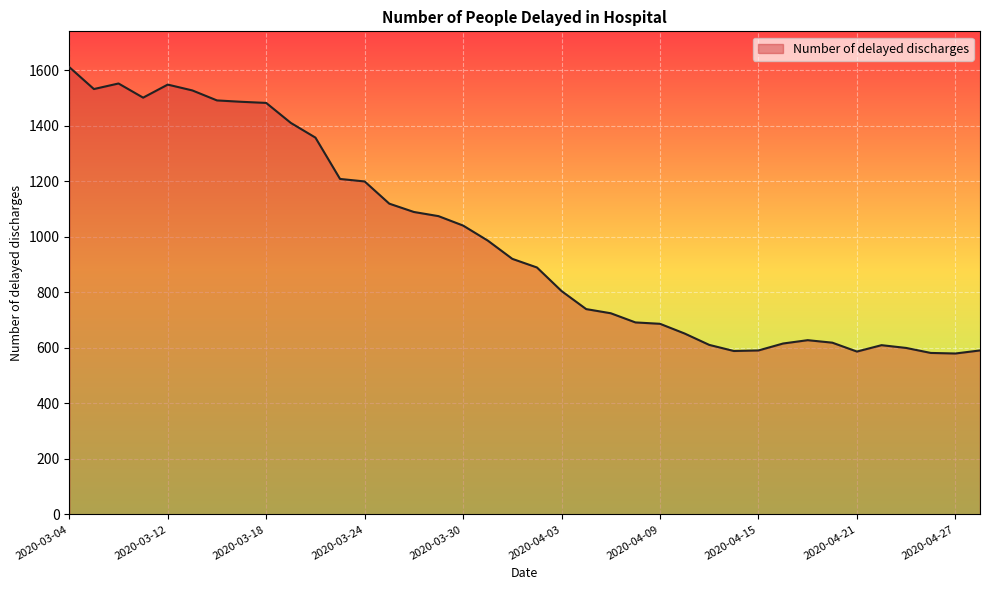

True or false: there are more than 0 points higher than both neighbors.

True